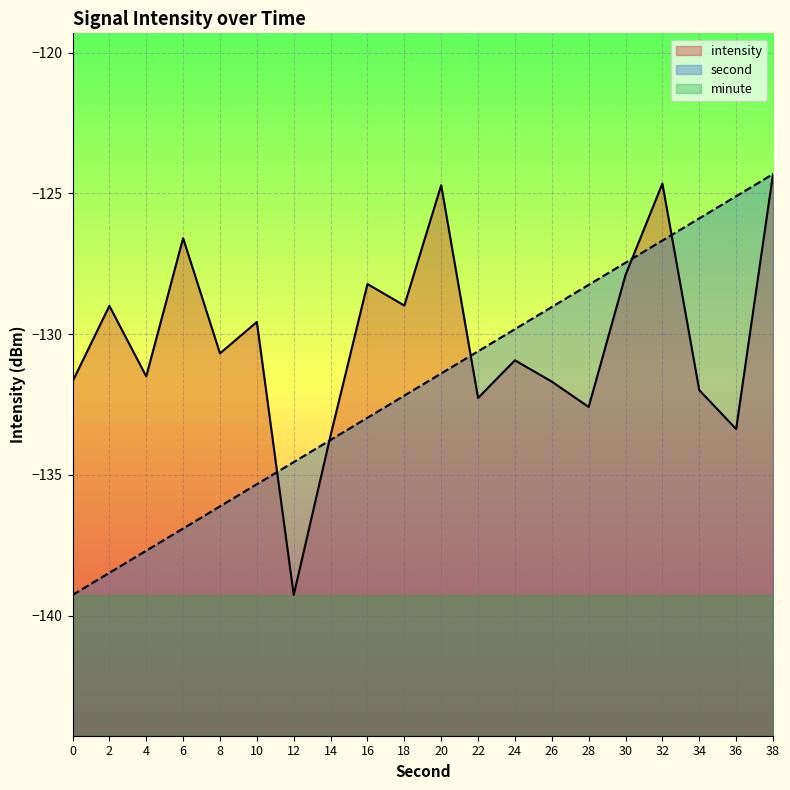

List the series in order of their overall mean, highest first.

intensity, second, minute